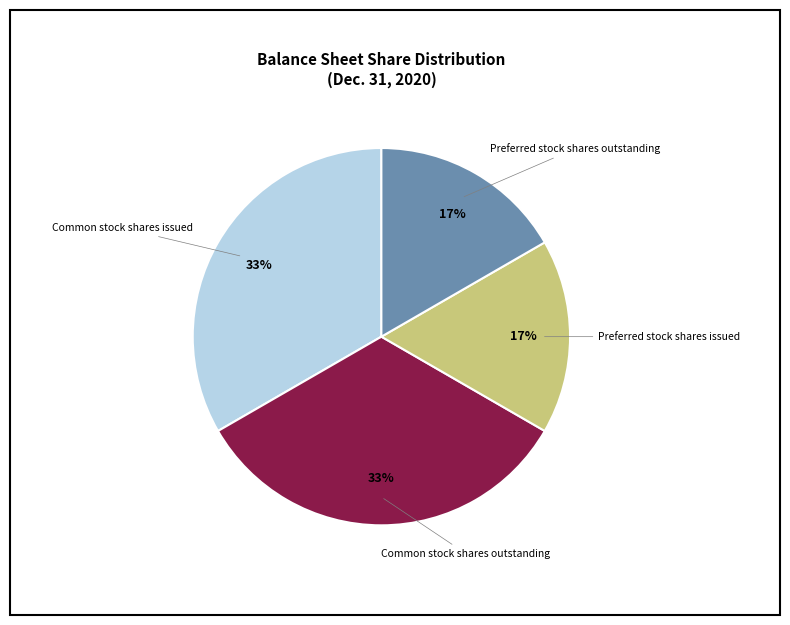

Is it true that Common stock shares issued is 39% of the pie?

False